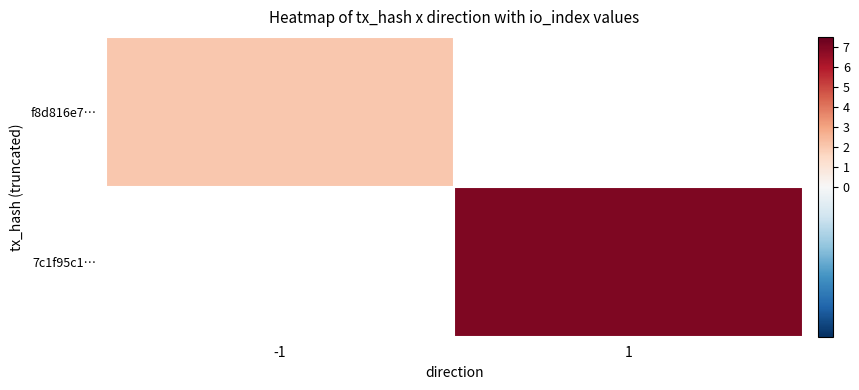

What is the minimum value shown in the chart?

2.0